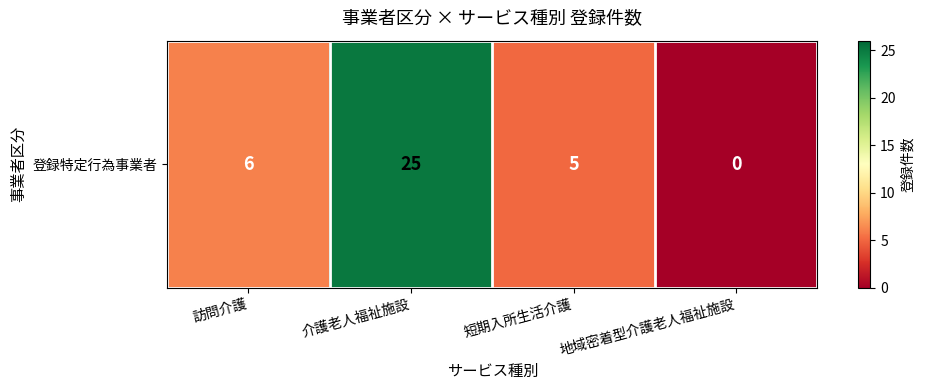

The chart shows a value of 8 at 訪問介護. True or false?

False